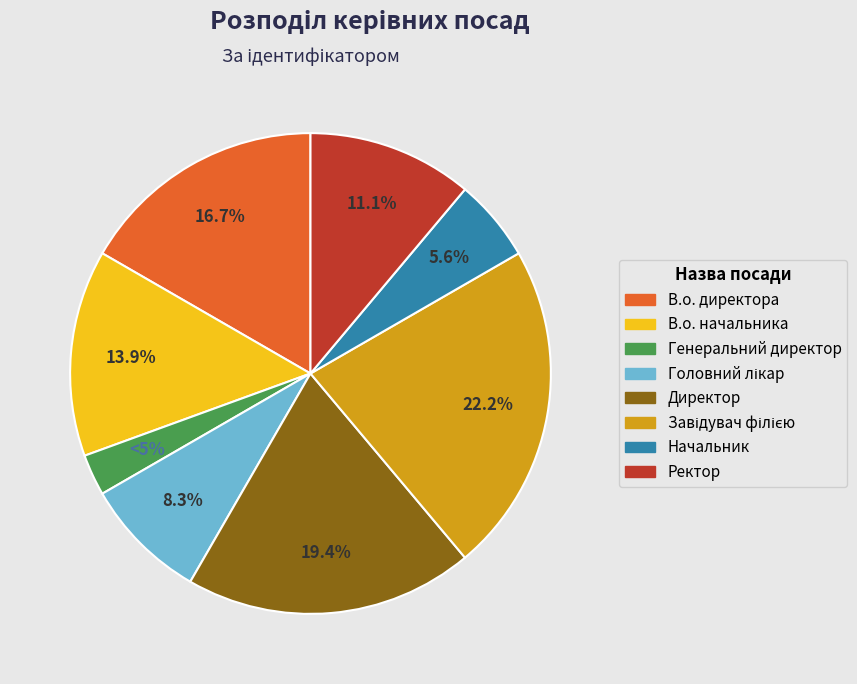

Rank the categories by value from highest to lowest.

Завідувач філією, Директор, В.о. директора, В.о. начальника, Ректор, Головний лікар, Начальник, Генеральний директор